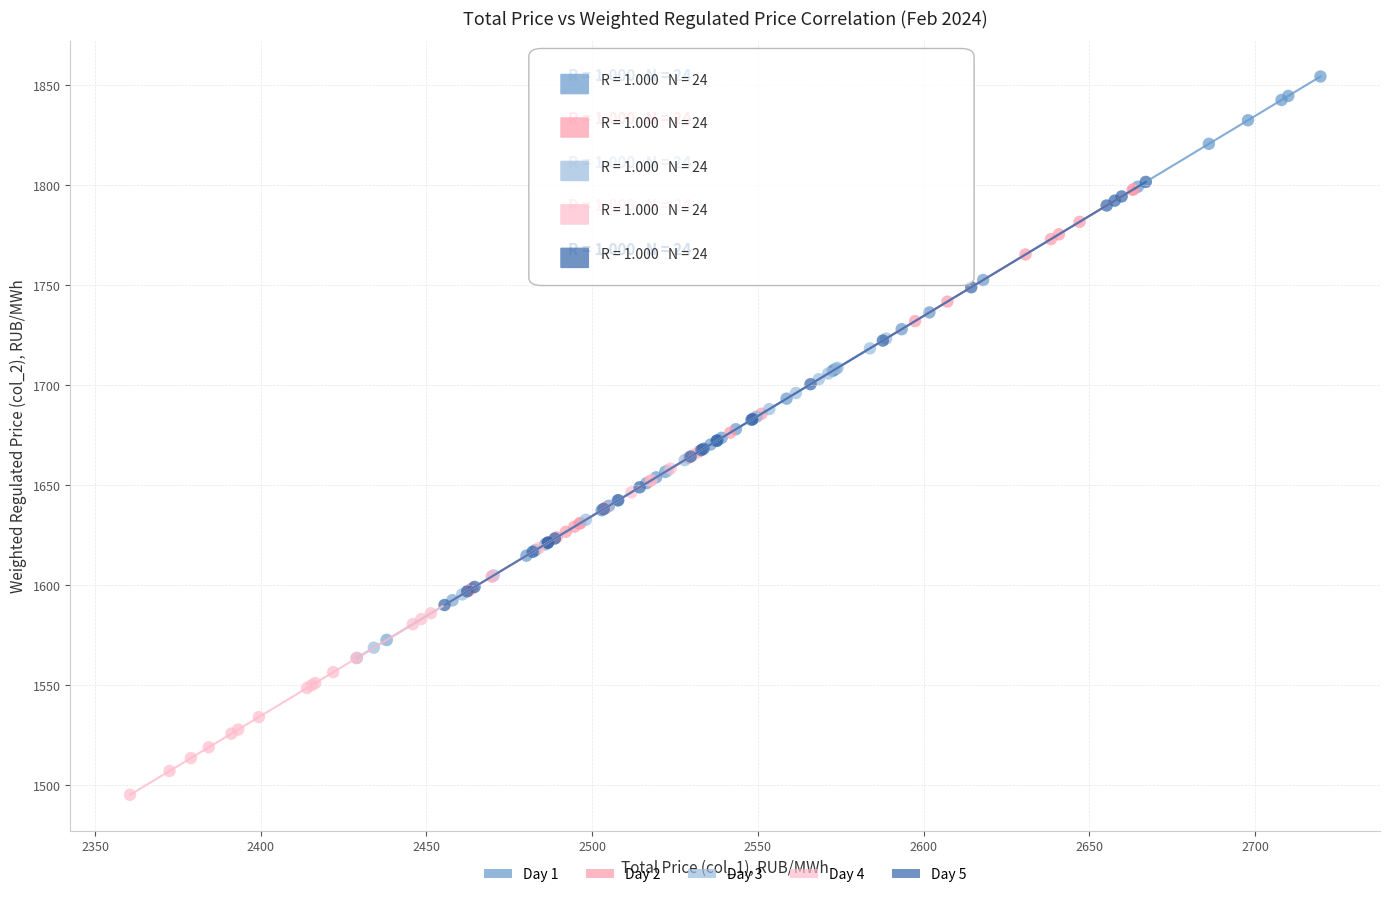

Which series reaches the minimum Y coordinate?

Day 4